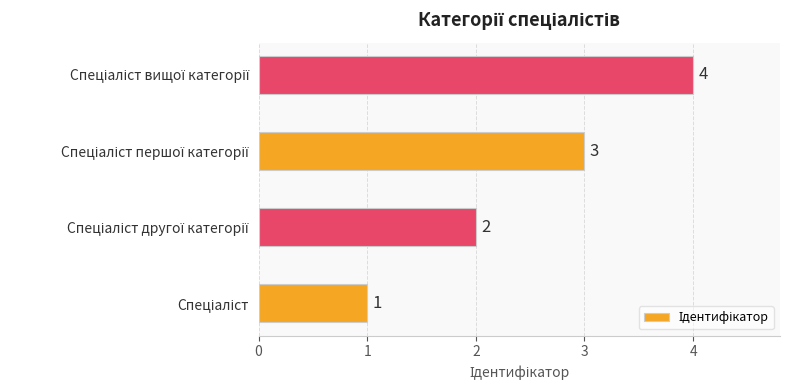

How many values are between 2 and 4?

3